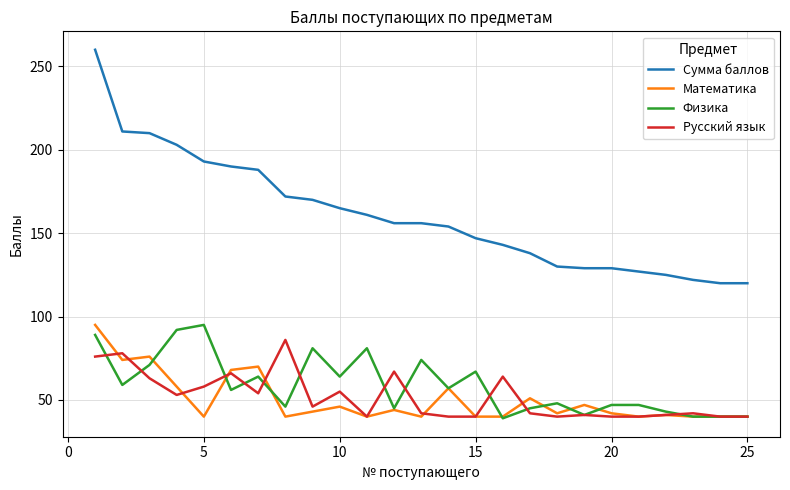

Which series has the largest total across all categories?

Сумма баллов